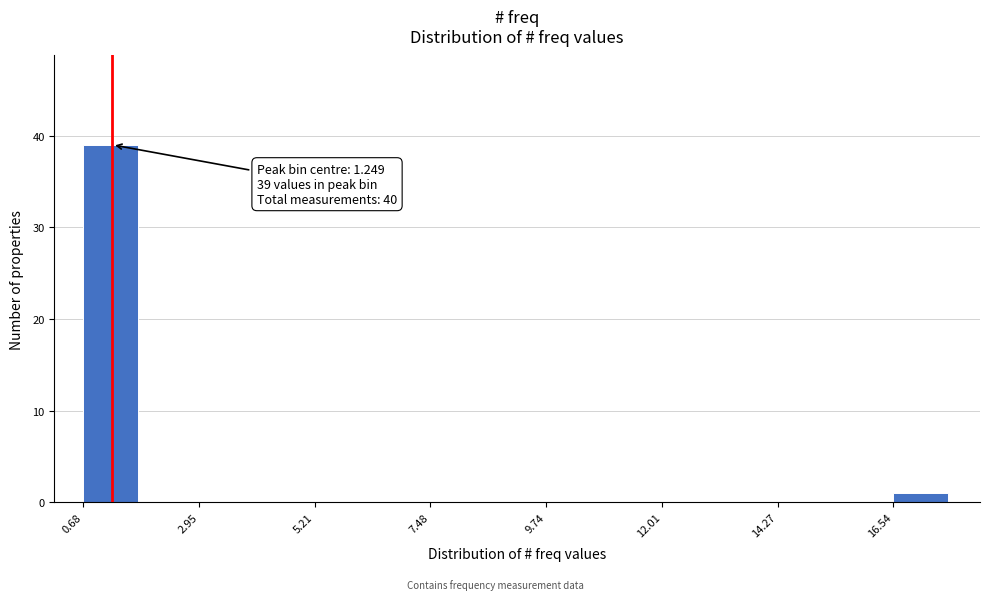

Around what value on the x-axis is the tallest bar? Give the approximate position of its centre, as read against the axis.

1.0